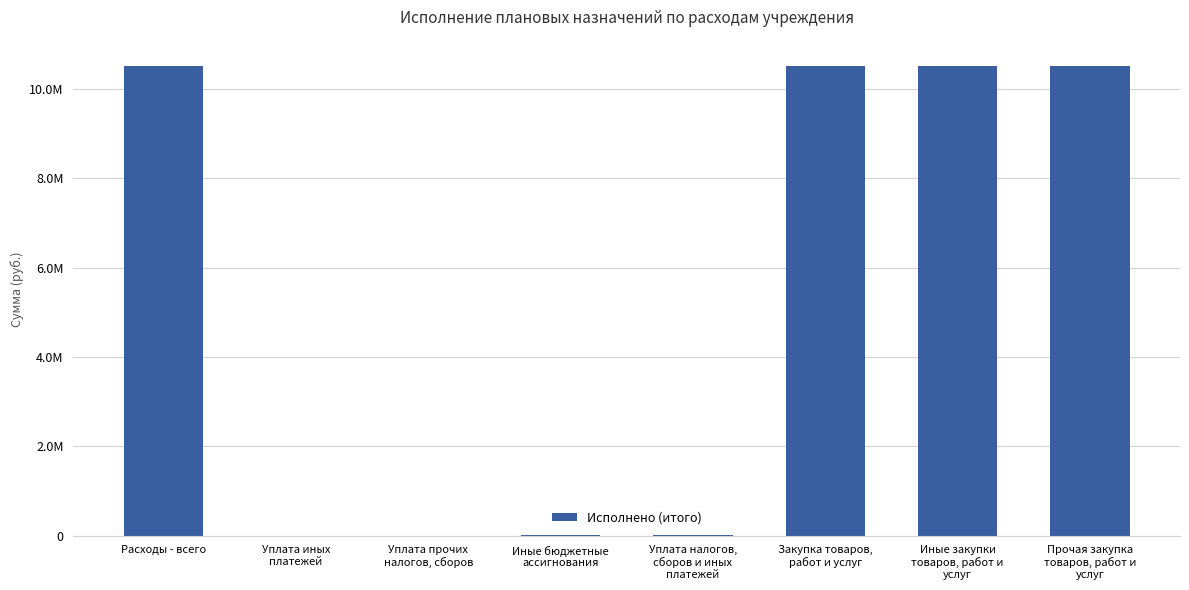

Which category has the highest value across all series?

Расходы - всего